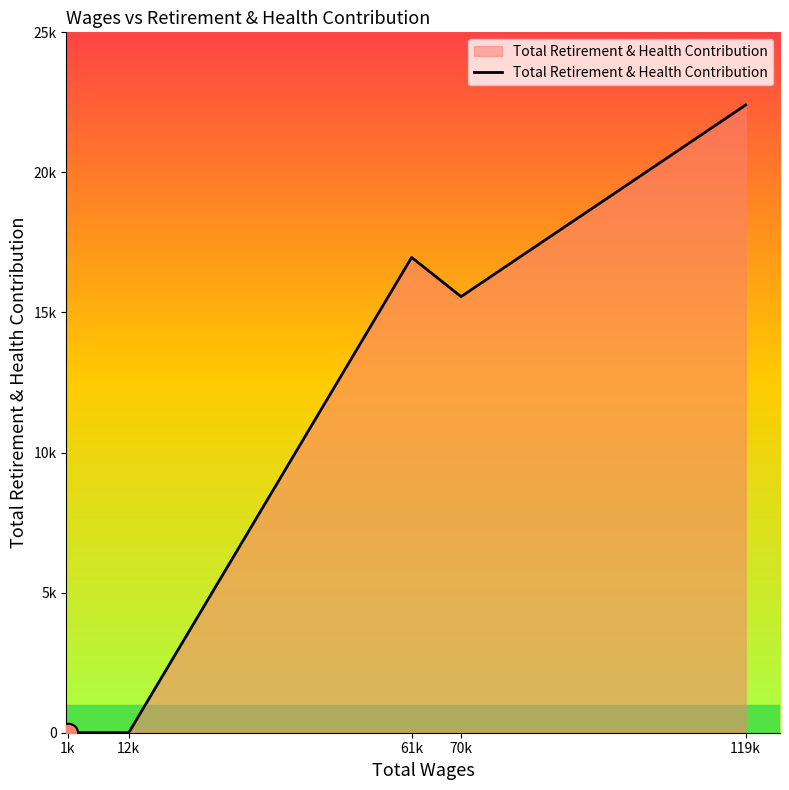

Where is the first local minimum?

70k